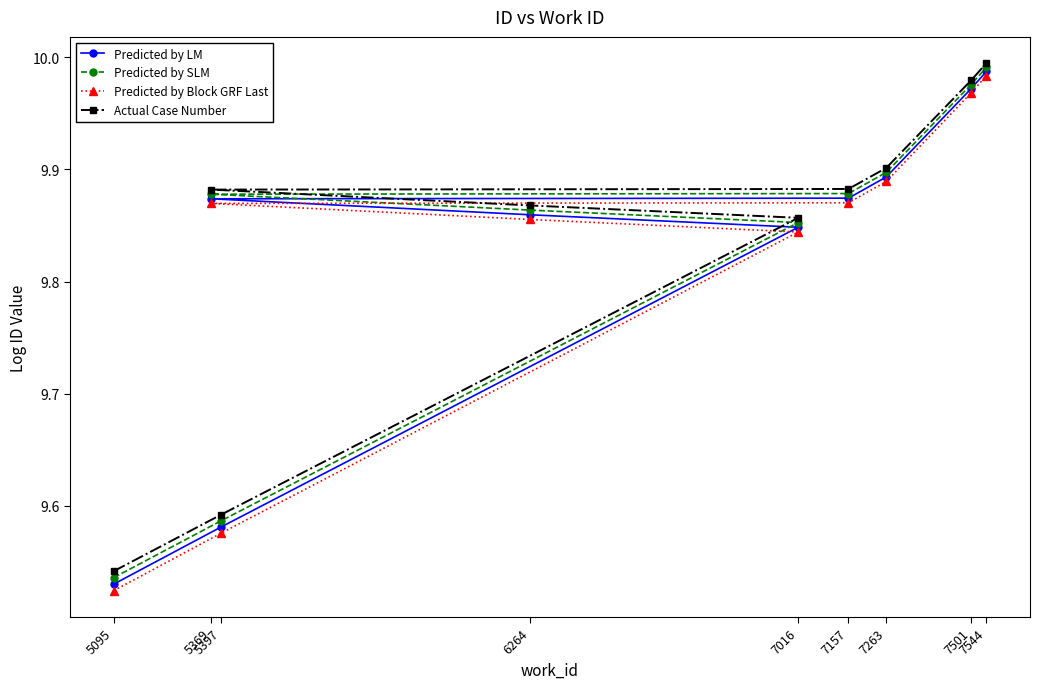

What is the sum of the Predicted by SLM values at 7501 and 7544?

20.0